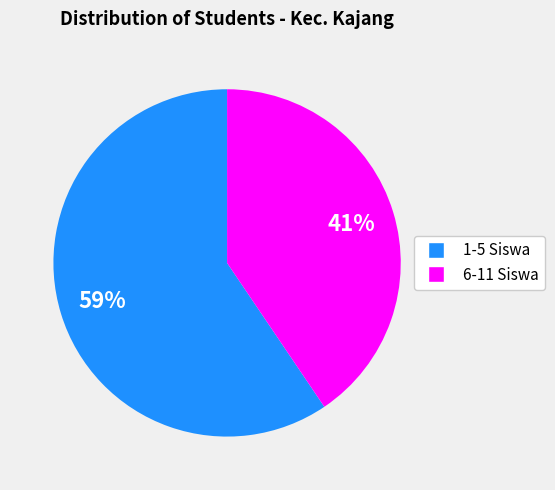

Is there a majority slice in this chart?

Yes